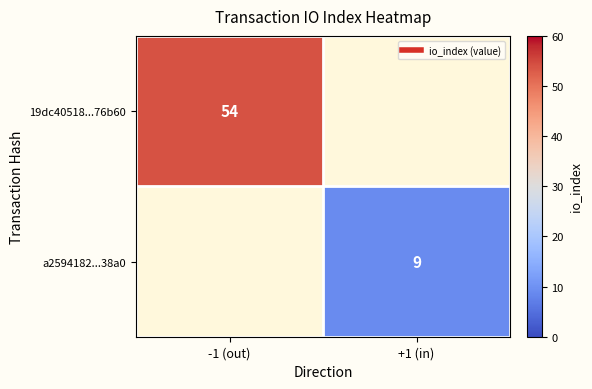

Is it true that 19dc40518...76b60 equals 23 at -1 (out)?

False